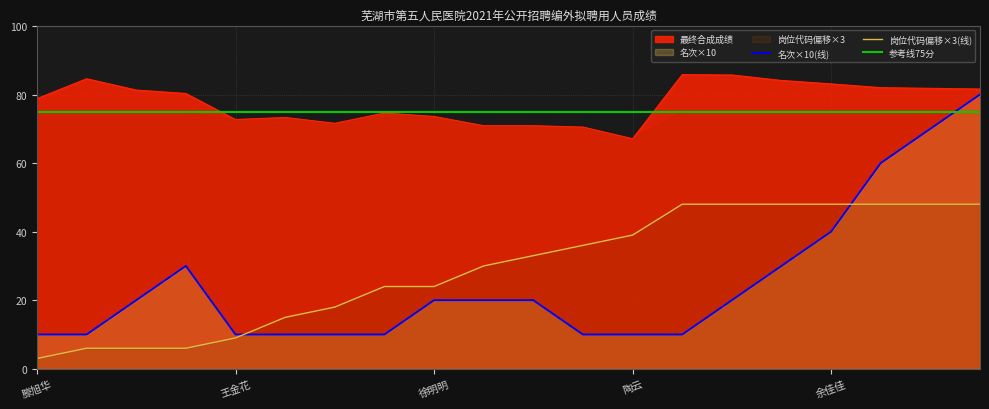

What is the value of the 名次 point at the 11th from the left?

20.0